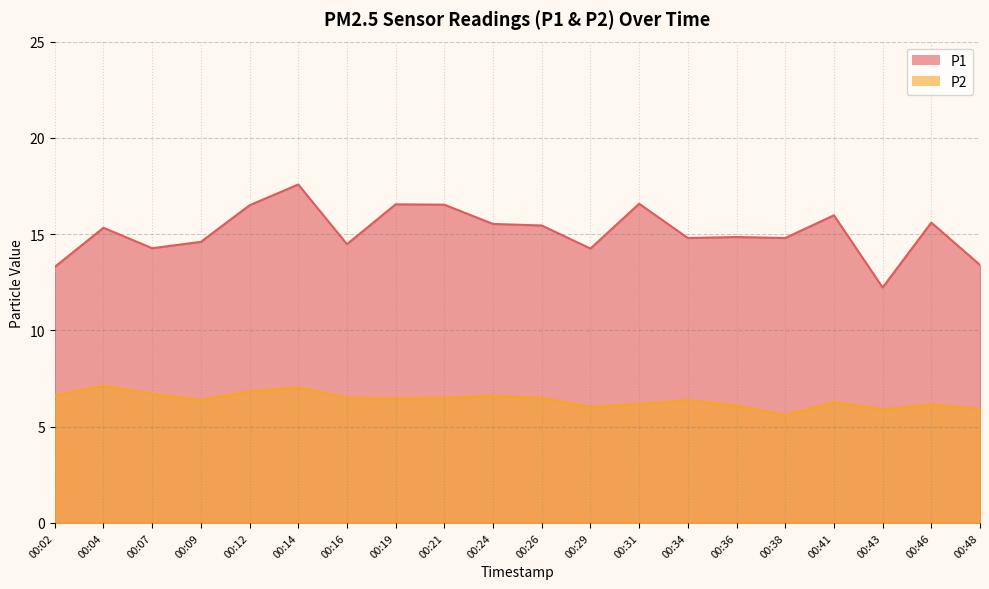

Which series has the largest range (max minus min)?

P1